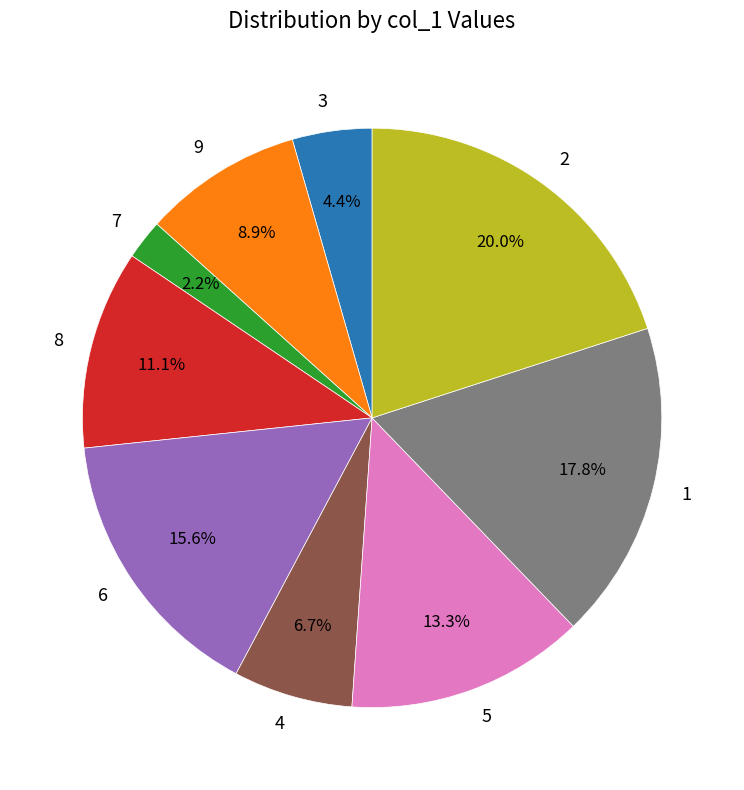

How many segments does this pie chart have?

9